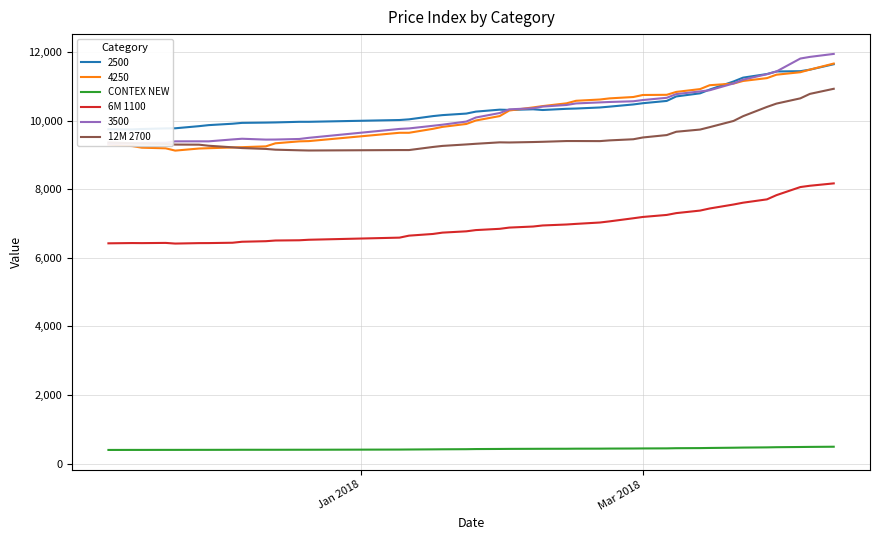

What is the lowest value of the CONTEX NEW series?

398